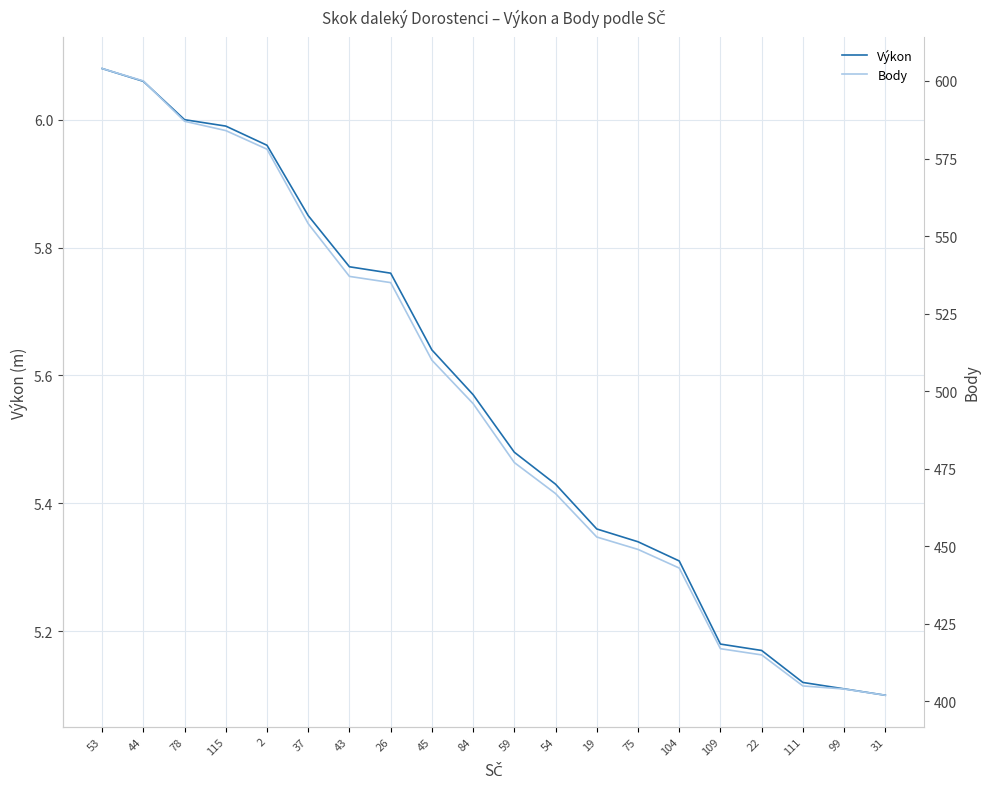

Reading left to right, extract all data points from this chart.

Výkon: 53=6.1	44=6.1	78=6.0	115=6.0	2=6.0	37=5.8	43=5.8	26=5.8	45=5.6	84=5.6	59=5.5	54=5.4	19=5.4	75=5.3	104=5.3	109=5.2	22=5.2	111=5.1	99=5.1	31=5.1
Body: 53=604.0	44=600.0	78=587.0	115=584.0	2=578.0	37=554.0	43=537.0	26=535.0	45=510.0	84=496.0	59=477.0	54=467.0	19=453.0	75=449.0	104=443.0	109=417.0	22=415.0	111=405.0	99=404.0	31=402.0